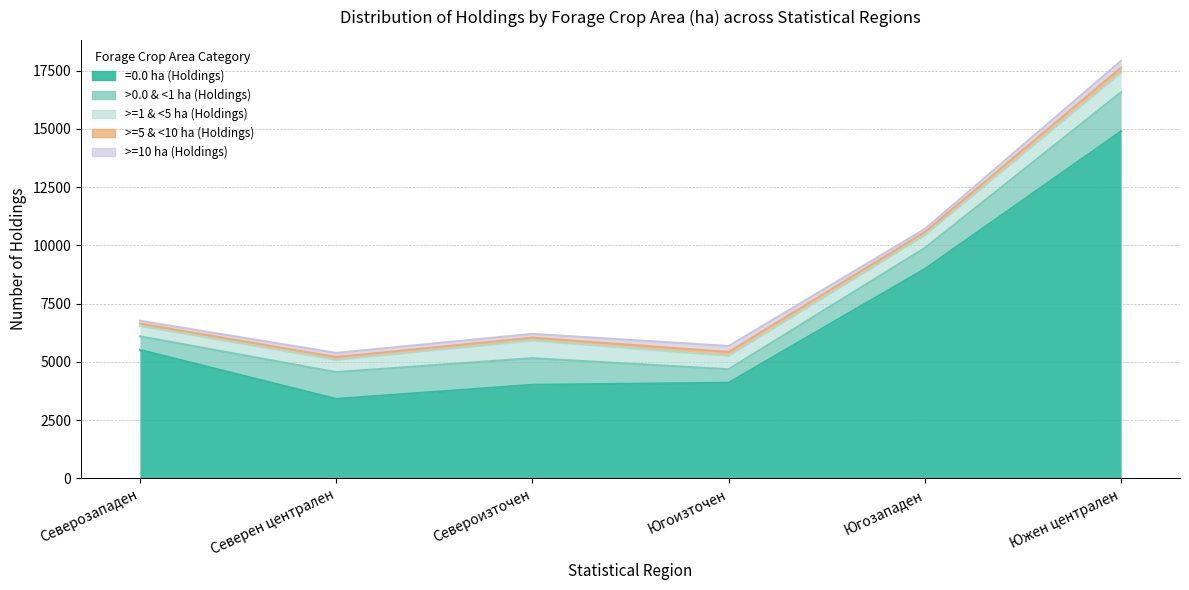

List the series in order of their peak value, lowest first.

>=5 & <10 ha (Holdings), >=10 ha (Holdings), >=1 & <5 ha (Holdings), >0.0 & <1 ha (Holdings), =0.0 ha (Holdings)